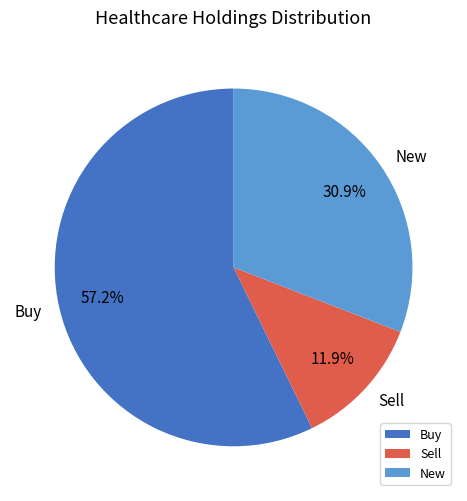

How much of the chart is everything except New?

69.1%